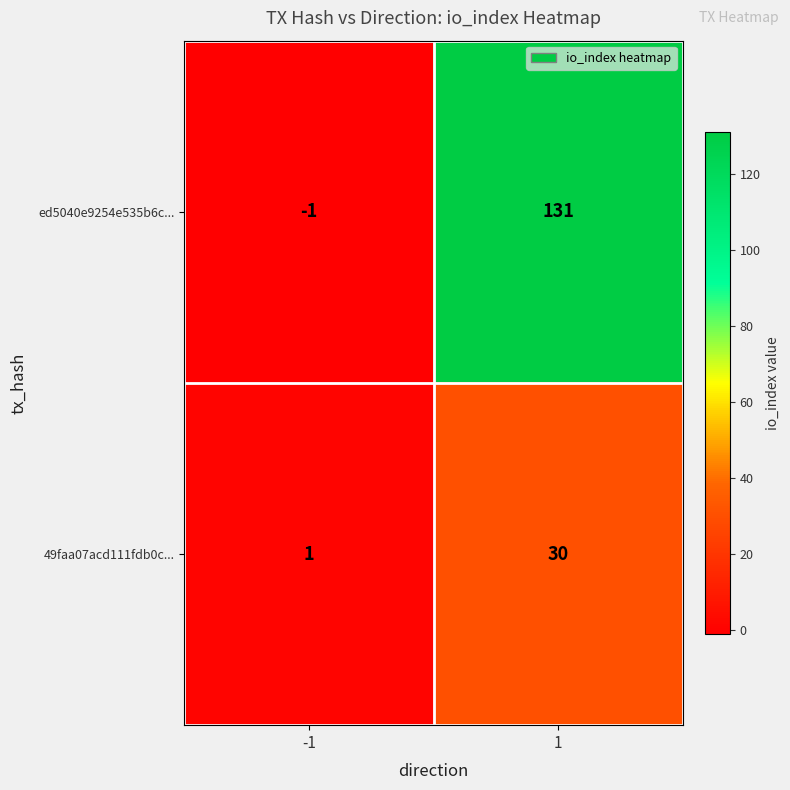

Which series has the largest total across all categories?

ed5040e9254e535b6c...